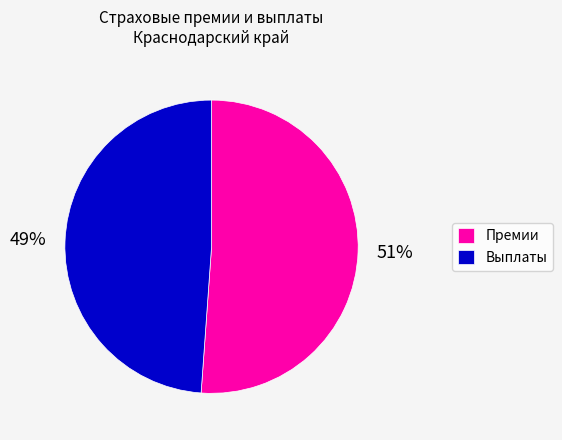

What percentage is the Выплаты slice, to the nearest percent?

49%